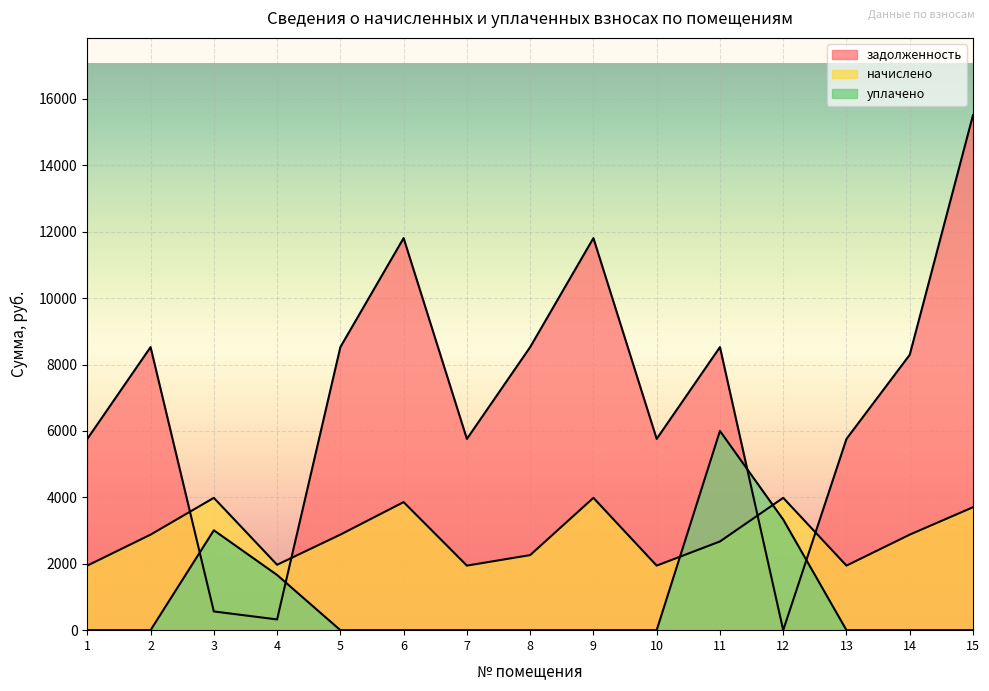

At 11, list the series in order from largest to smallest.

задолженность, уплачено, начислено